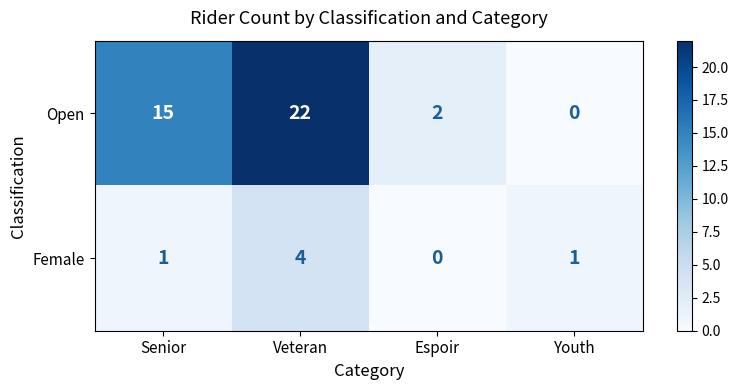

Is it true that Female equals 4 at Veteran?

True